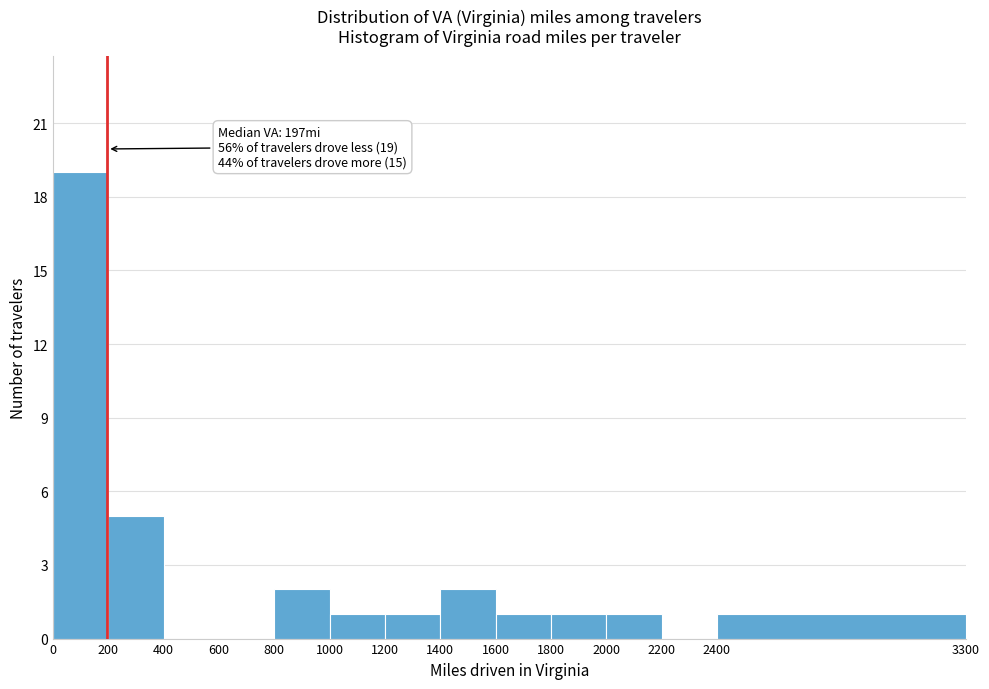

Which range on the x-axis has the tallest bar?

0 to 200